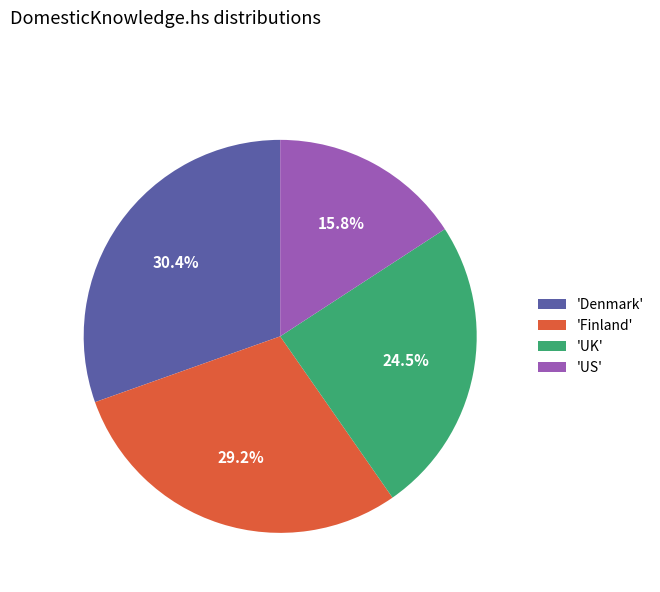

Between 'UK' and 'US', which is larger?

'UK'